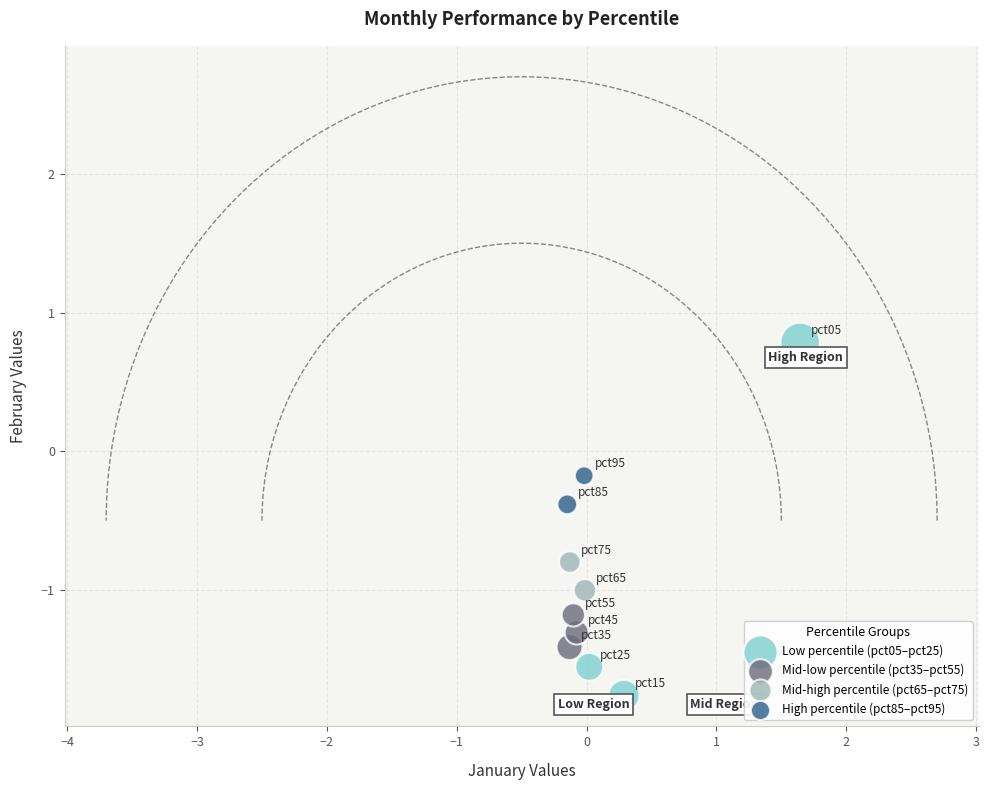

Which series contains the highest Y value?

Low percentile (pct05–pct25)